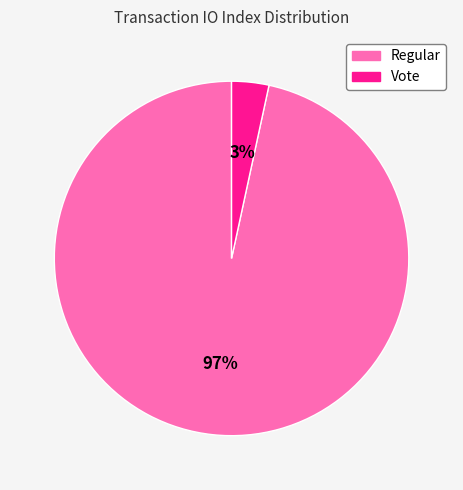

Do Vote and Regular together represent more than half of the pie?

Yes